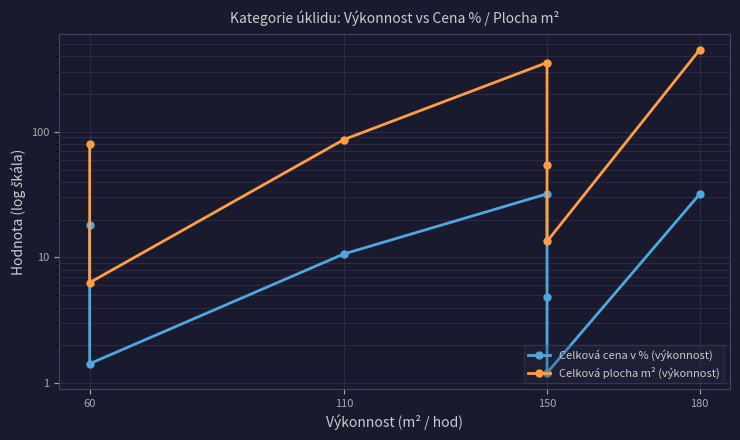

Does the chart have visible grid lines?

Yes